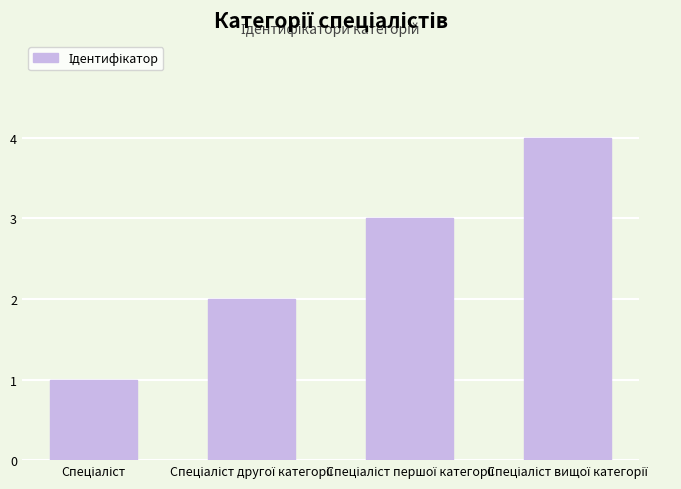

How many distinct data groups are displayed?

1